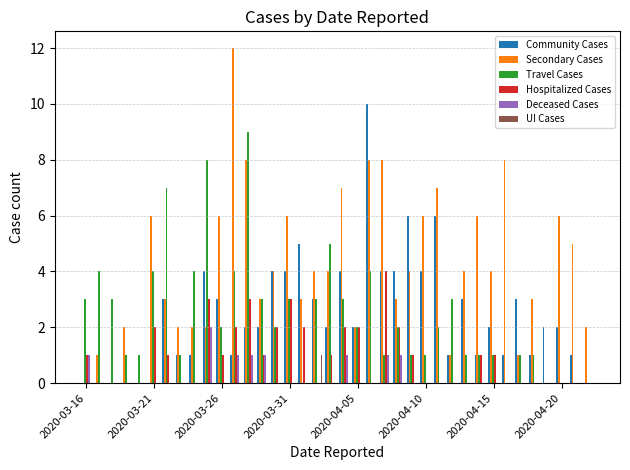

What is the greatest value displayed?

12